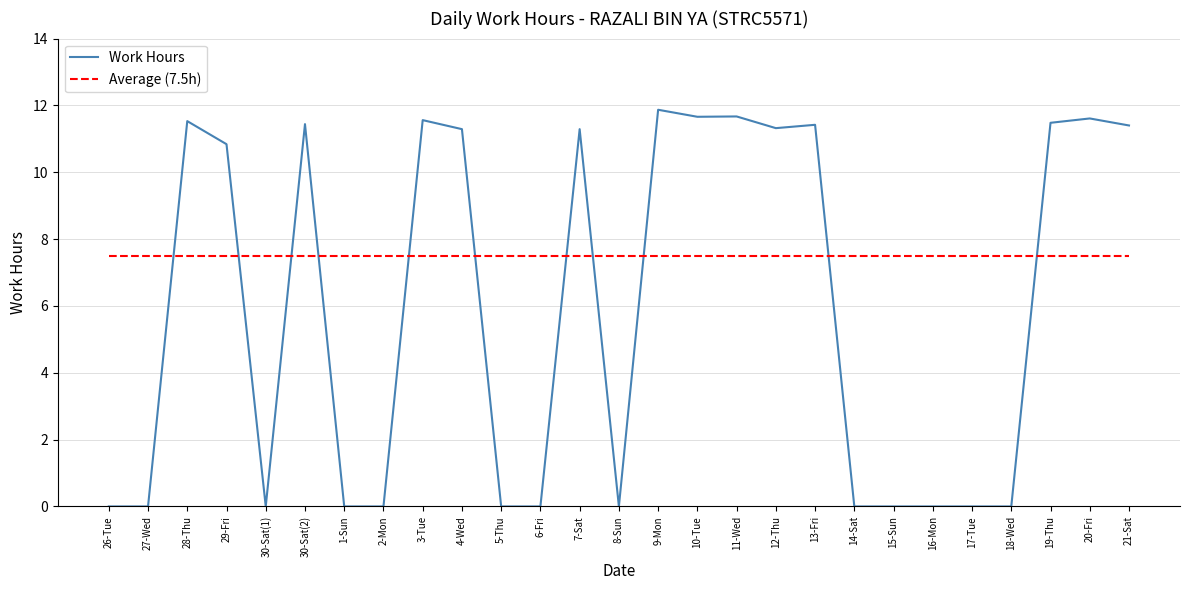

What is the average value of the Work Hours series?

5.9